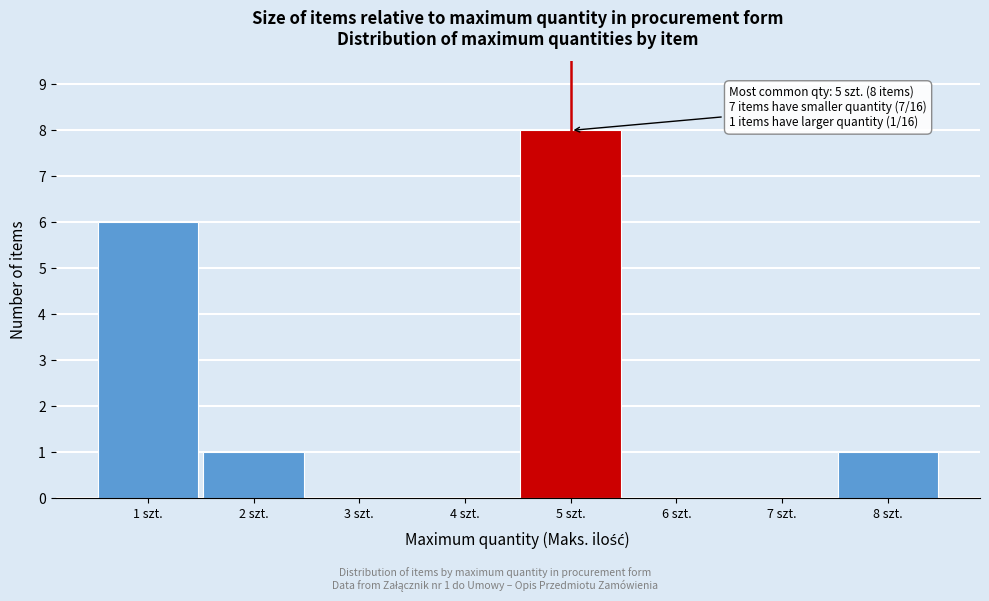

Which range on the x-axis has the tallest bar?

4.5 to 5.5